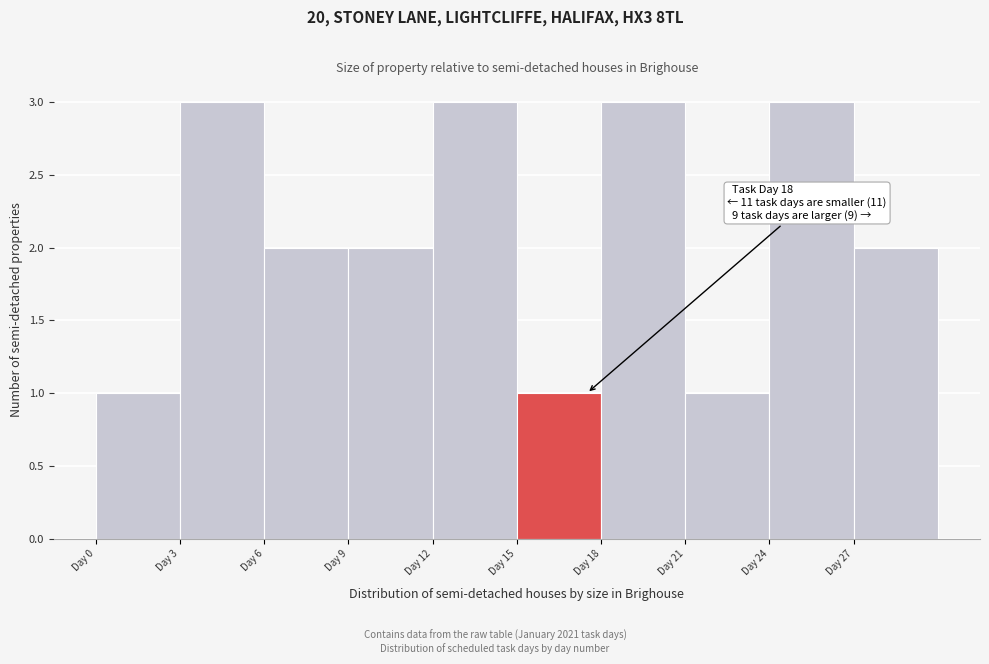

Reading left to right, what are all the values shown in this chart?

1	3	2	2	3	1	3	1	3	2